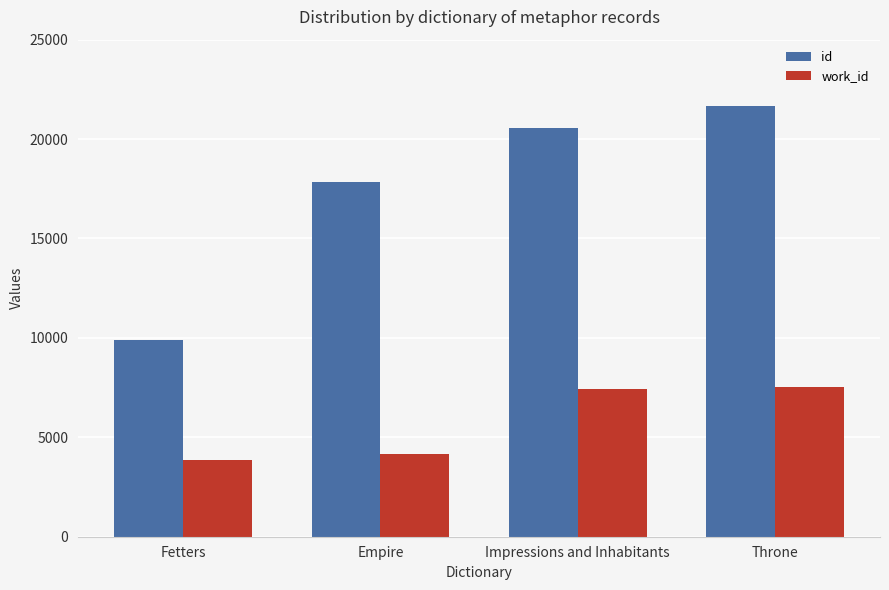

What is the difference between the second highest and second lowest values in the id series?

2712